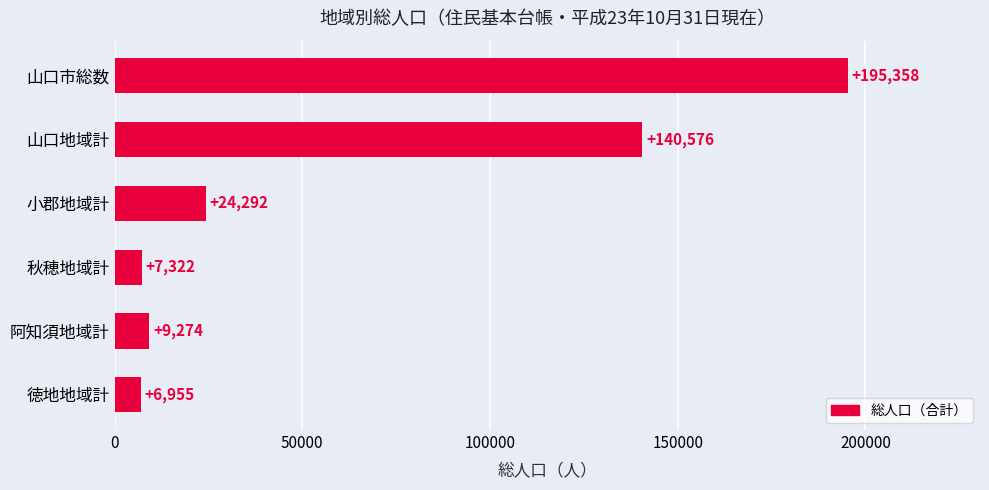

Reading top to bottom, what are all the values shown in this chart?

山口市総数=195358	山口地域計=140576	小郡地域計=24292	秋穂地域計=7322	阿知須地域計=9274	徳地地域計=6955